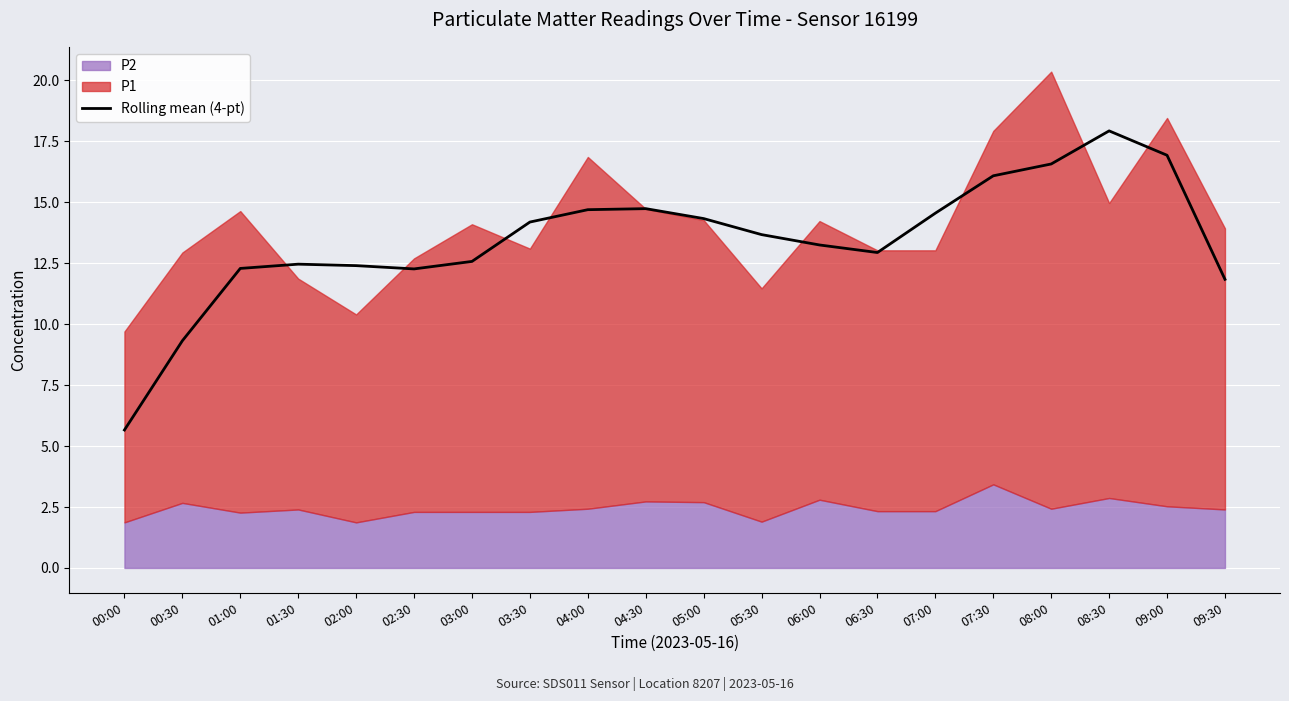

What is the label of the 5th point from the left?

02:00